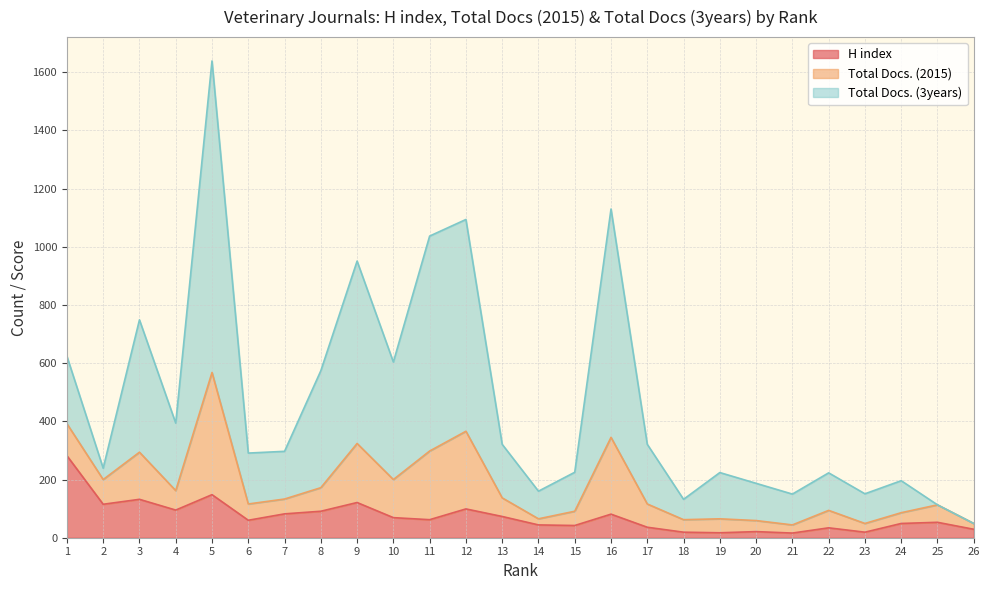

What is the difference between the maximum and minimum values in the H index series?

266